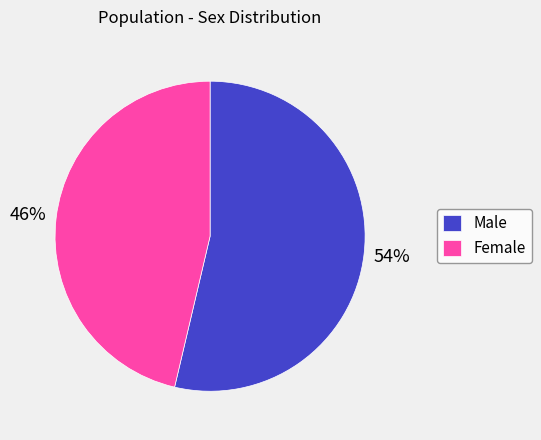

Is it true that Female is 46% of the pie?

True